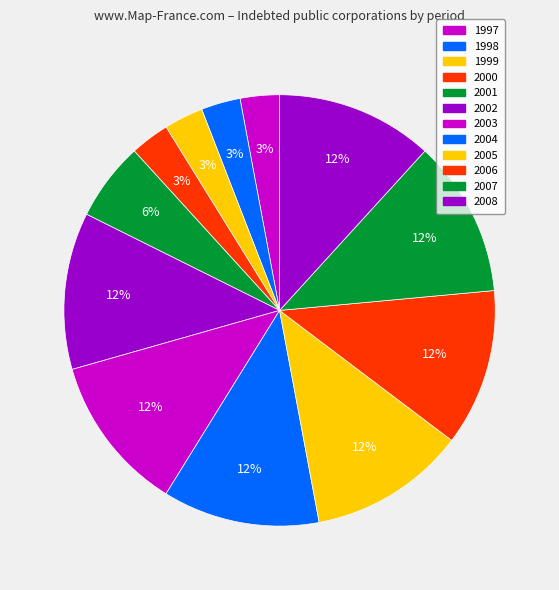

How many segments does this pie chart have?

12